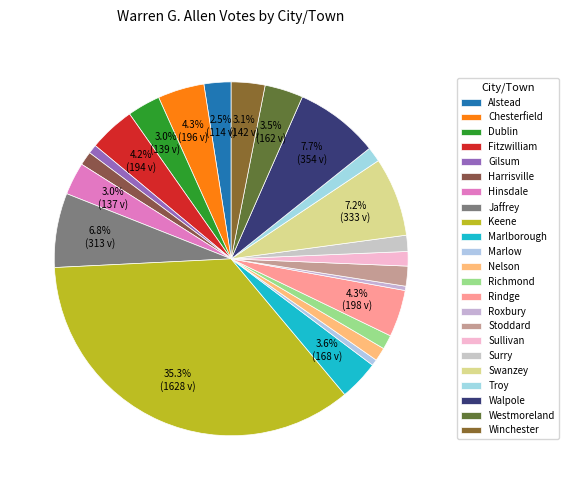

Is there a majority slice in this chart?

No